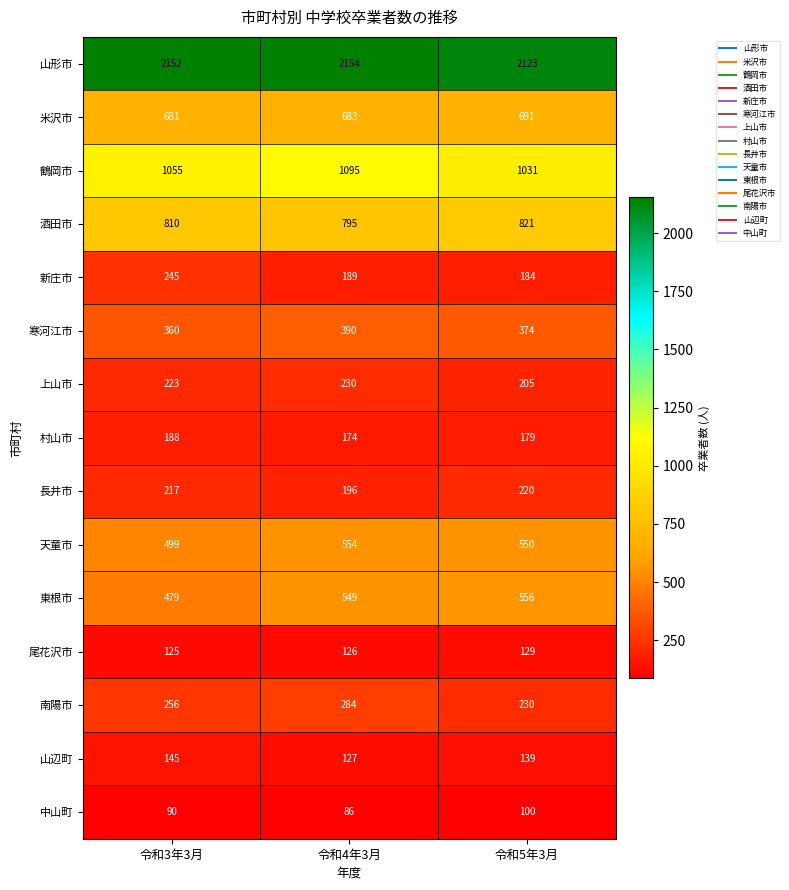

The value of 山形市 at 令和3年3月 is 988. True or false?

False